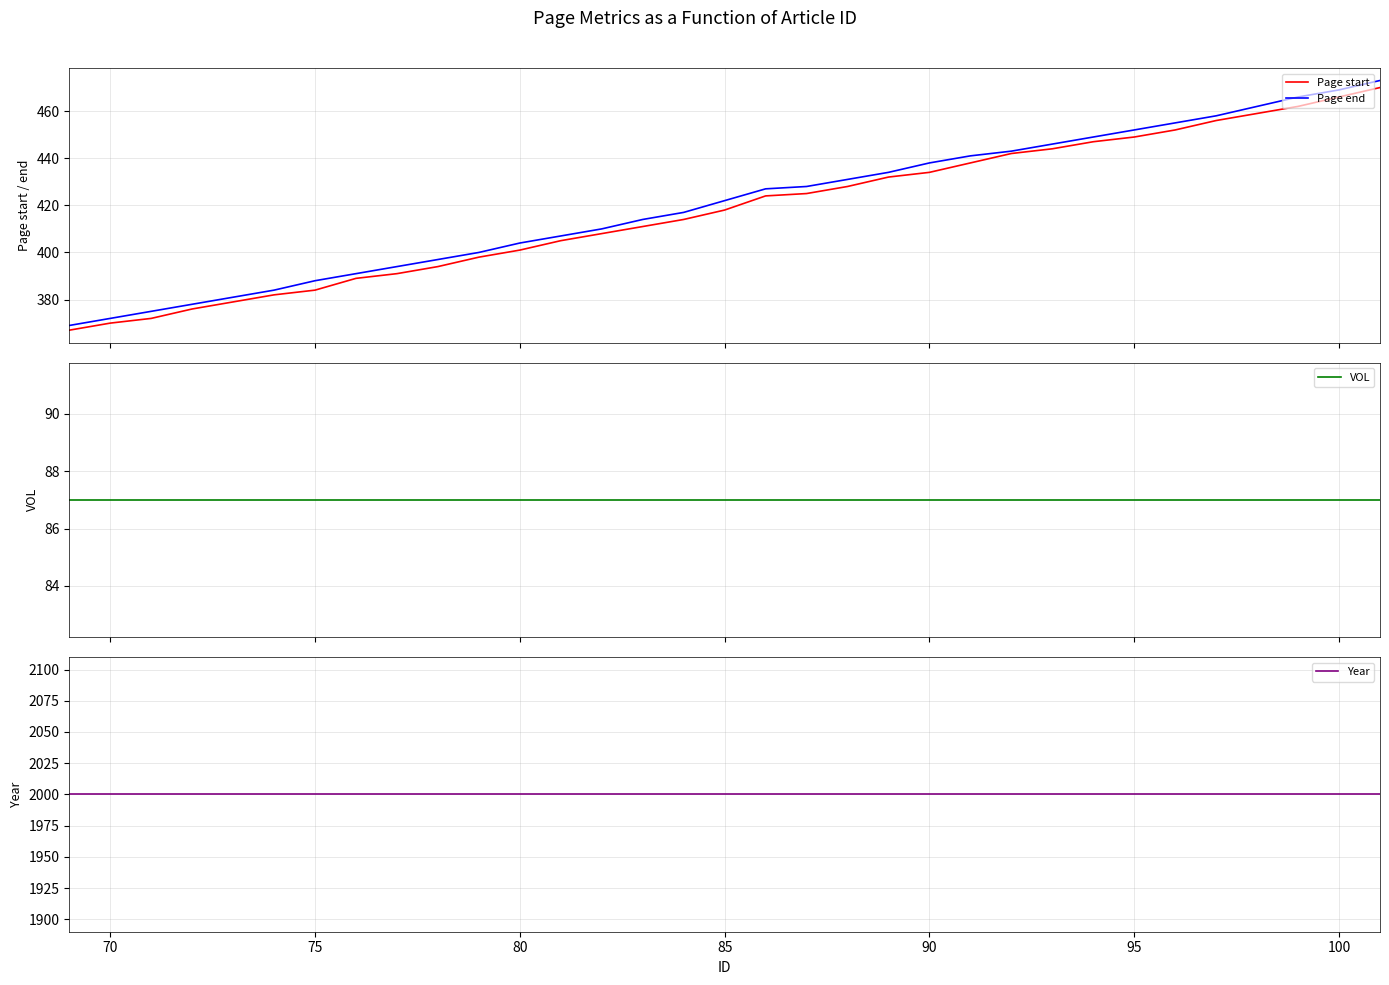

What are all the series names shown in the legend?

Page start, Page end, VOL, Year